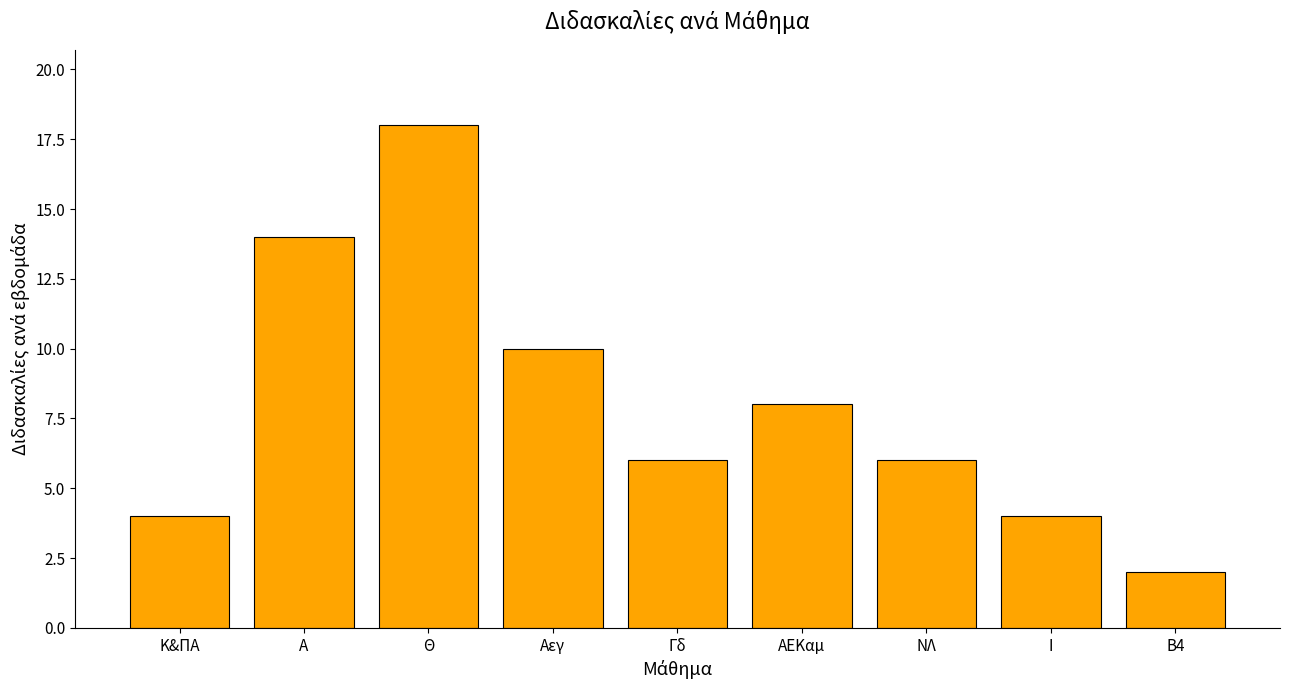

What position from the left is Θ?

3